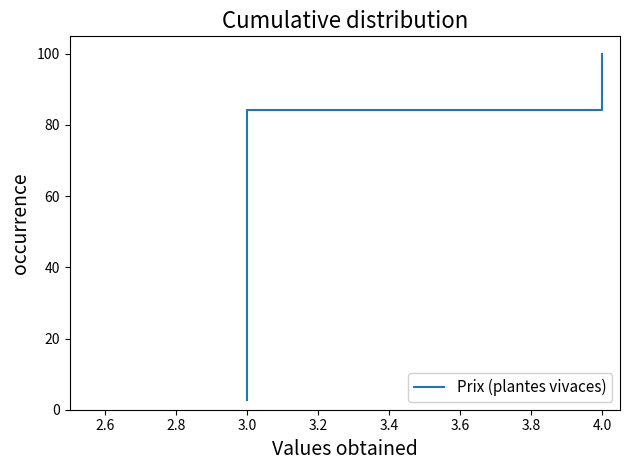

The chart shows a value of 36.0 at 3.0. True or false?

False